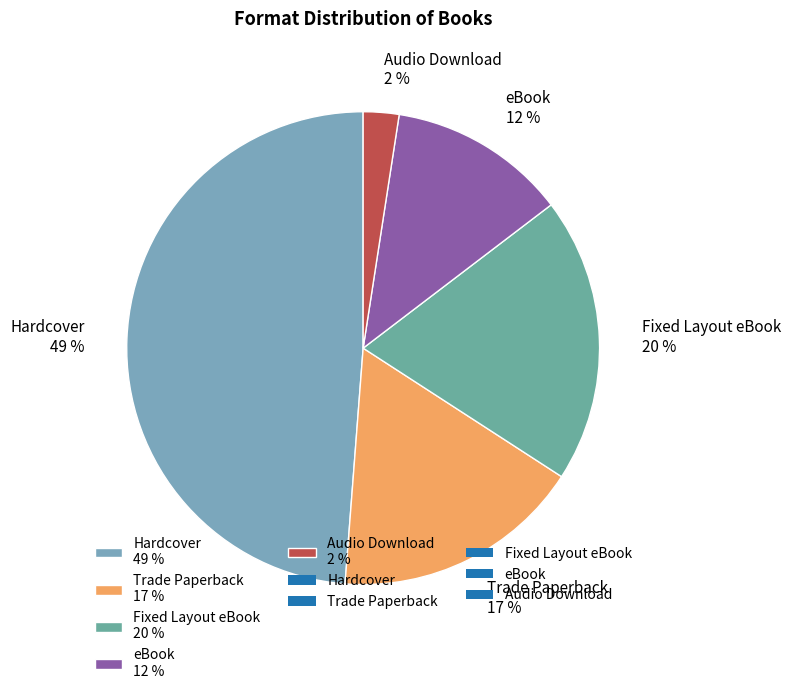

Between Hardcover 49 % and eBook 12 %, which is larger?

Hardcover 49 %